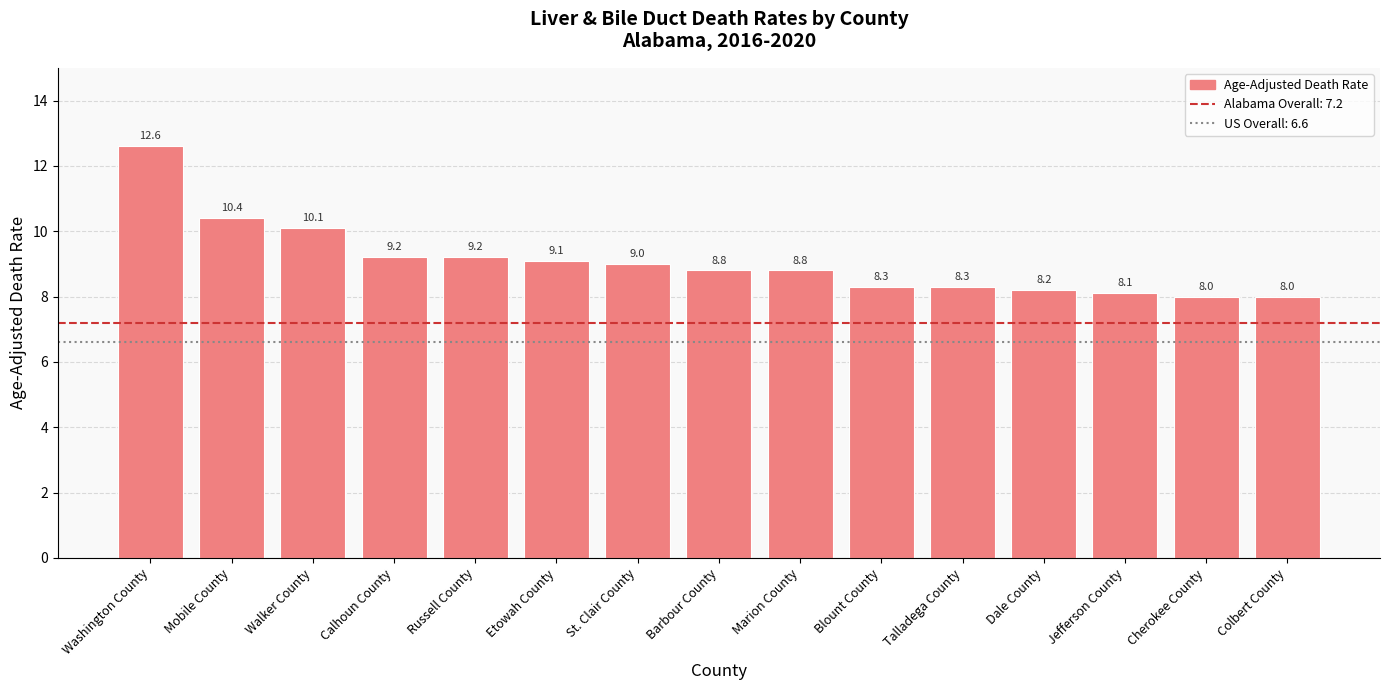

Between Marion County and Colbert County, which is larger?

Marion County